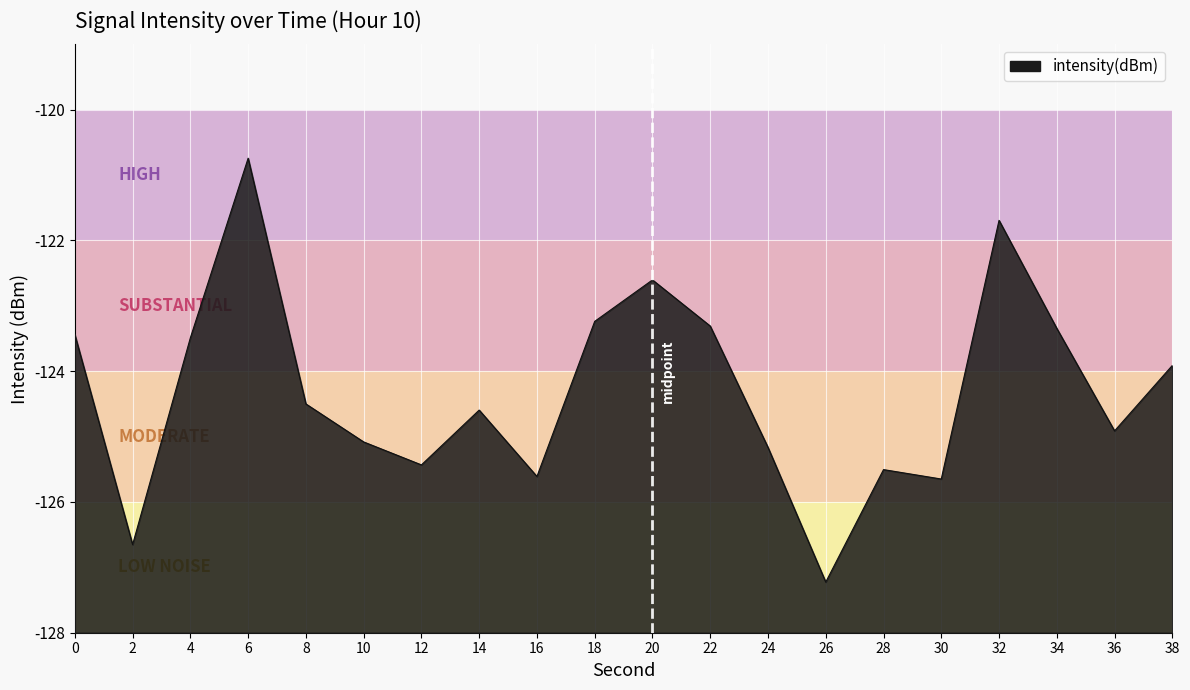

Which has a higher value, 18 or 10?

18